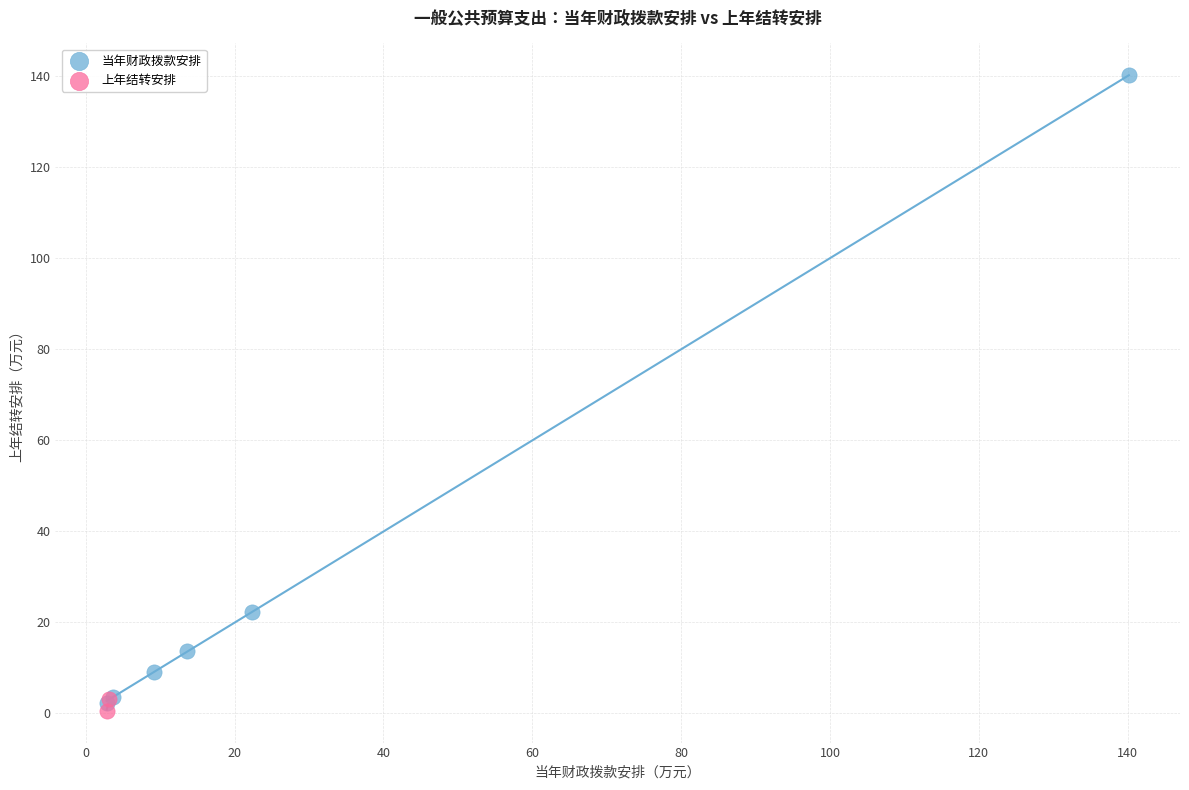

What are all the series names shown in the legend?

当年财政拨款安排, 上年结转安排